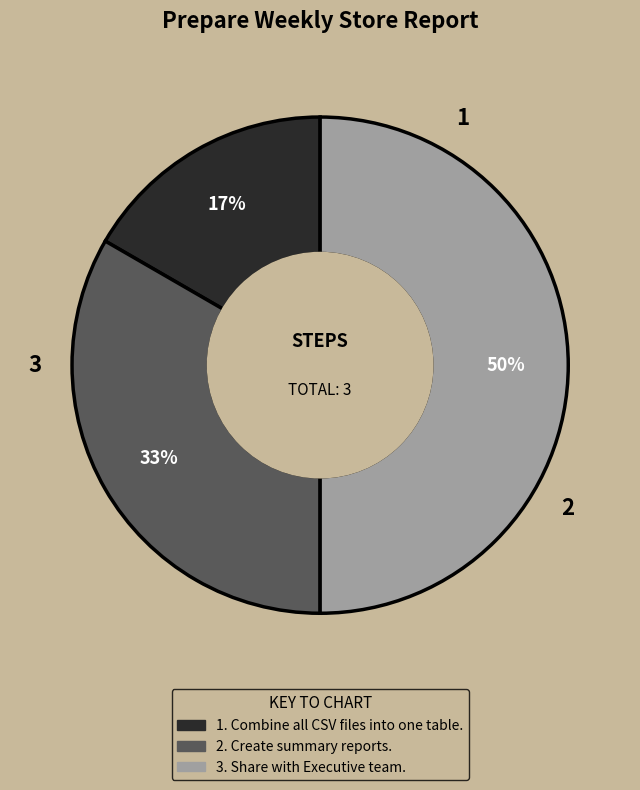

To the nearest percent, what is the average slice percentage?

33%